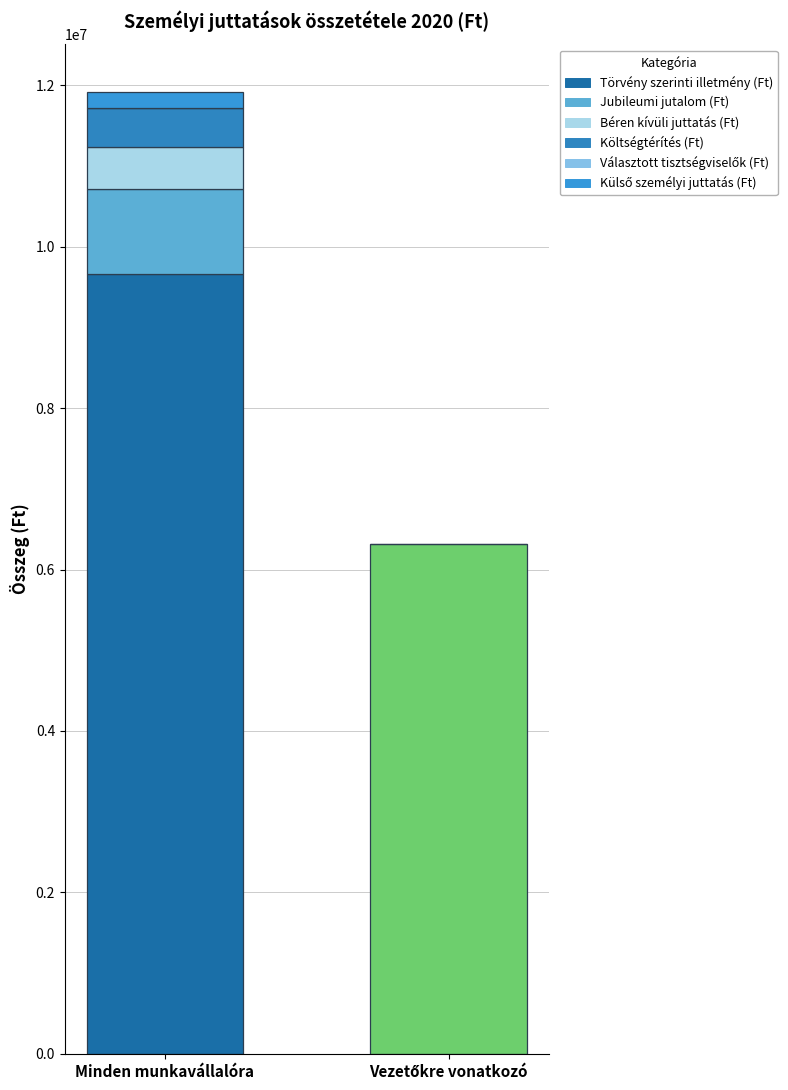

How many bars are there in each group?

2